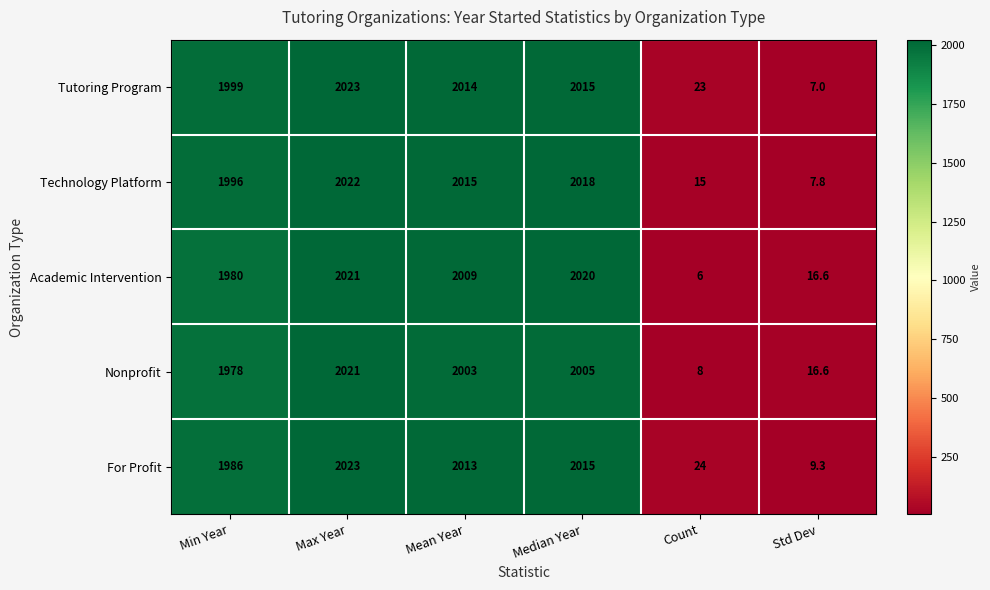

Which series changed the most between Min Year and Median Year?

Academic Intervention